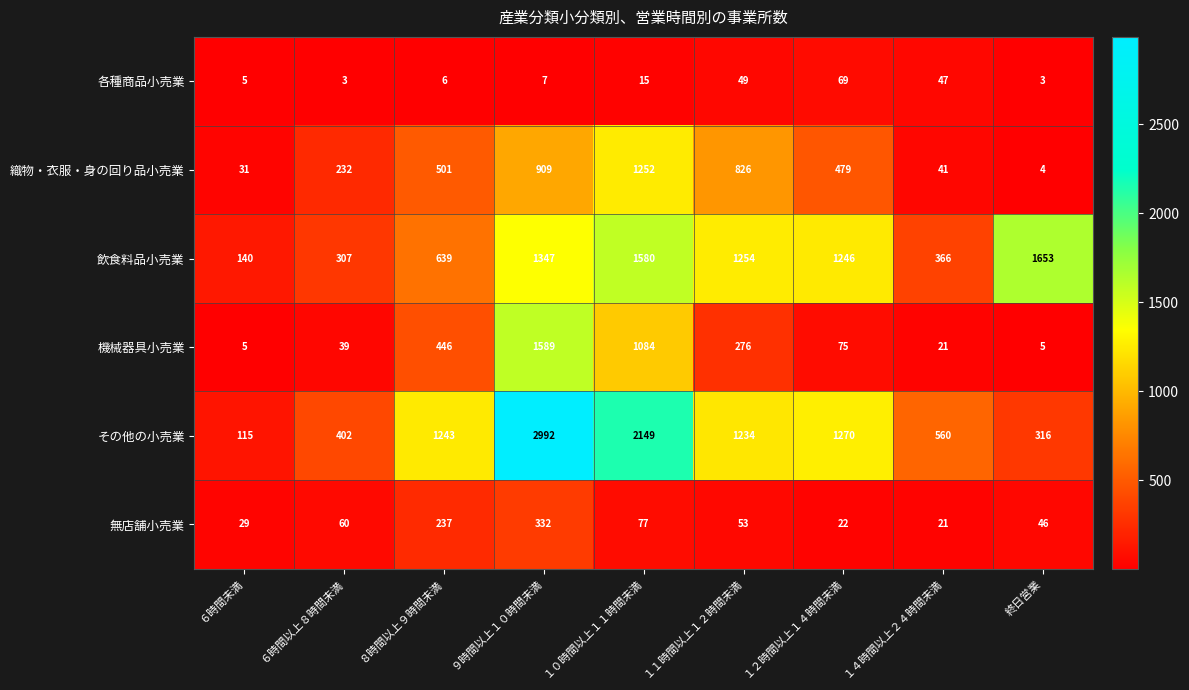

What is the difference between the 織物・衣服・身の回り品小売業 values at ９時間以上１０時間未満 and １０時間以上１１時間未満?

343